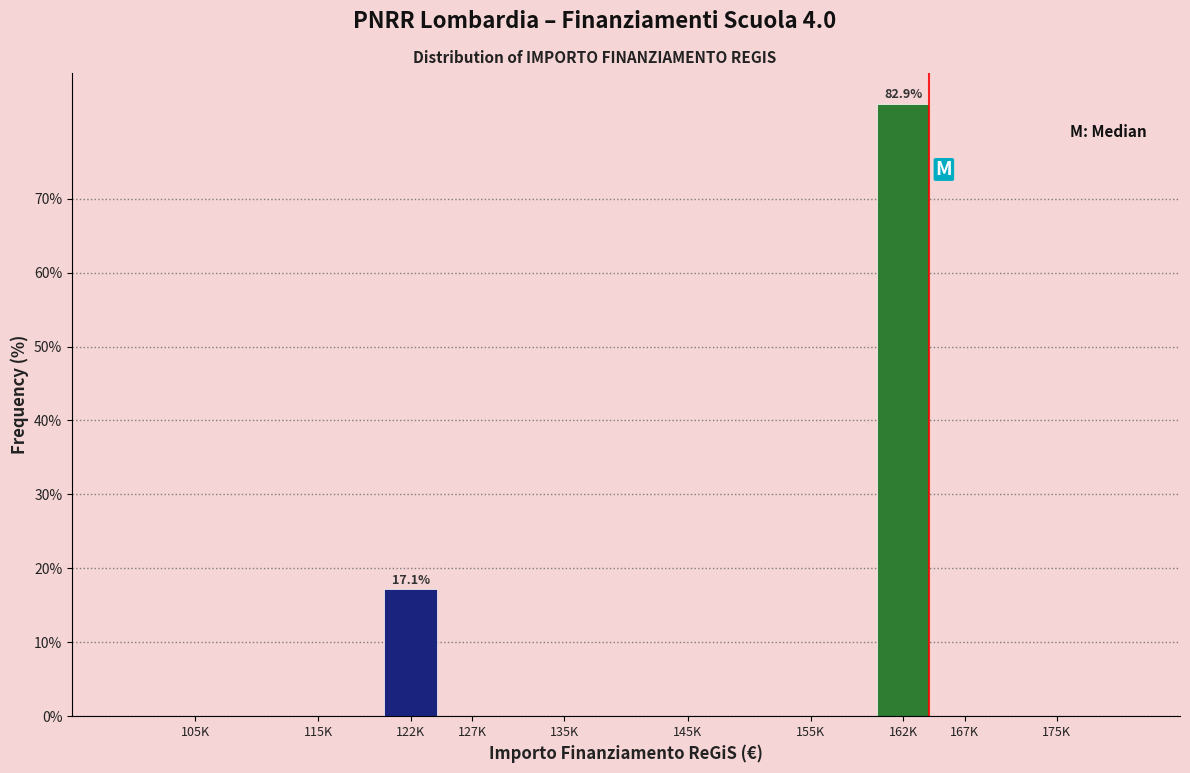

Reading right to left, transcribe all the data shown in this chart.

175K=0.0	167K=0.0	162K=82.9	155K=0.0	145K=0.0	135K=0.0	127K=0.0	122K=17.1	115K=0.0	105K=0.0